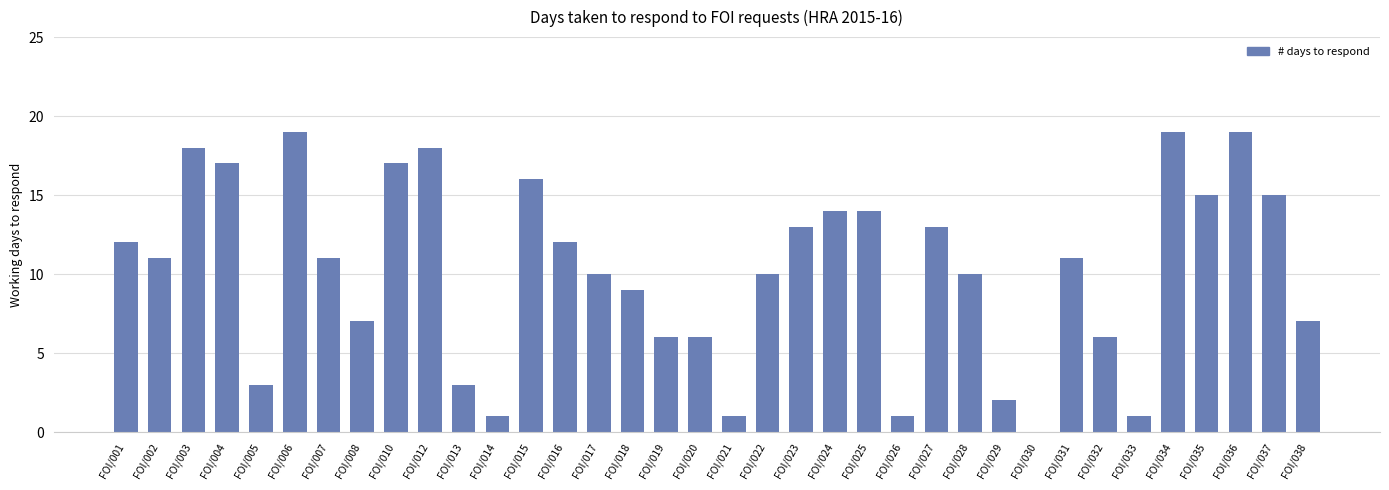

What is the sum of the values at FOI/036 and FOI/007?

30